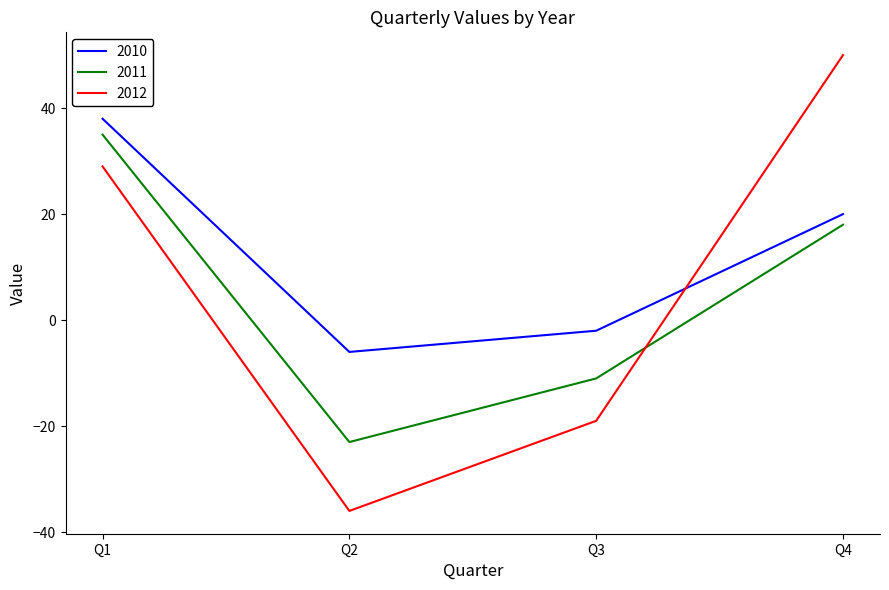

Where does the 2010 series first go above 20?

Q1